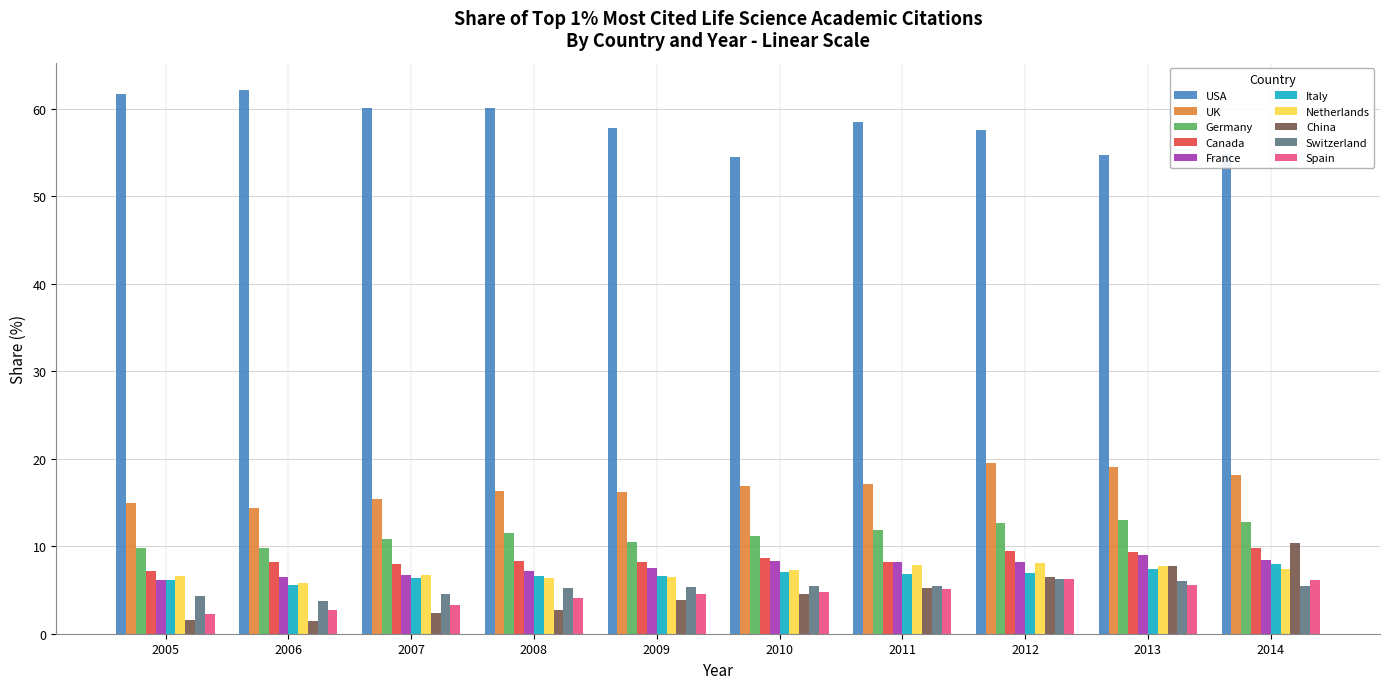

What is the spread (max minus min) of values at 2011?

53.4